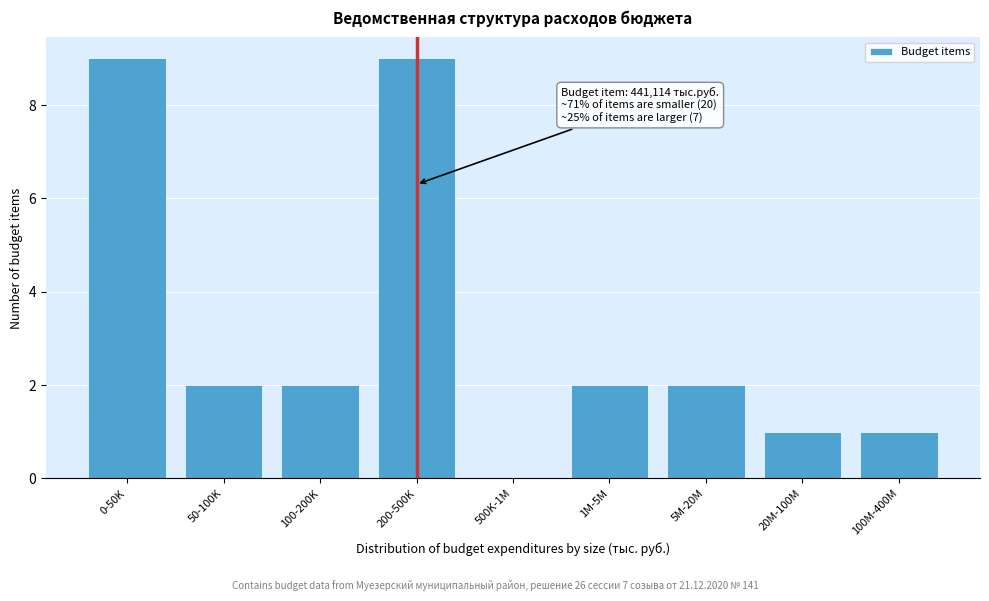

Reading right to left, transcribe all the data shown in this chart.

100M-400M=1	20M-100M=1	5M-20M=2	1M-5M=2	500K-1M=0	200-500K=9	100-200K=2	50-100K=2	0-50K=9